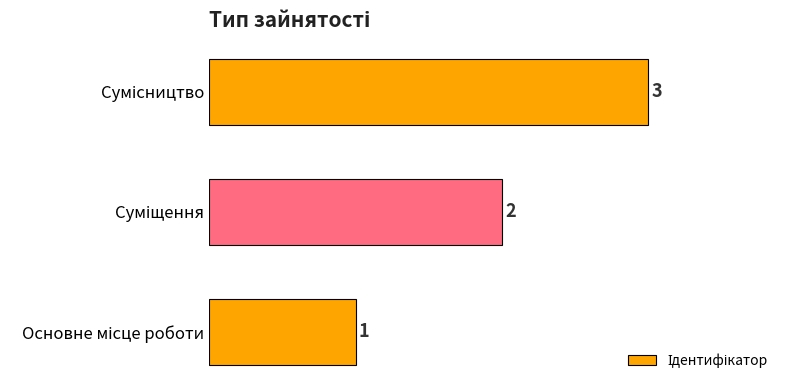

How many values are below 2?

1